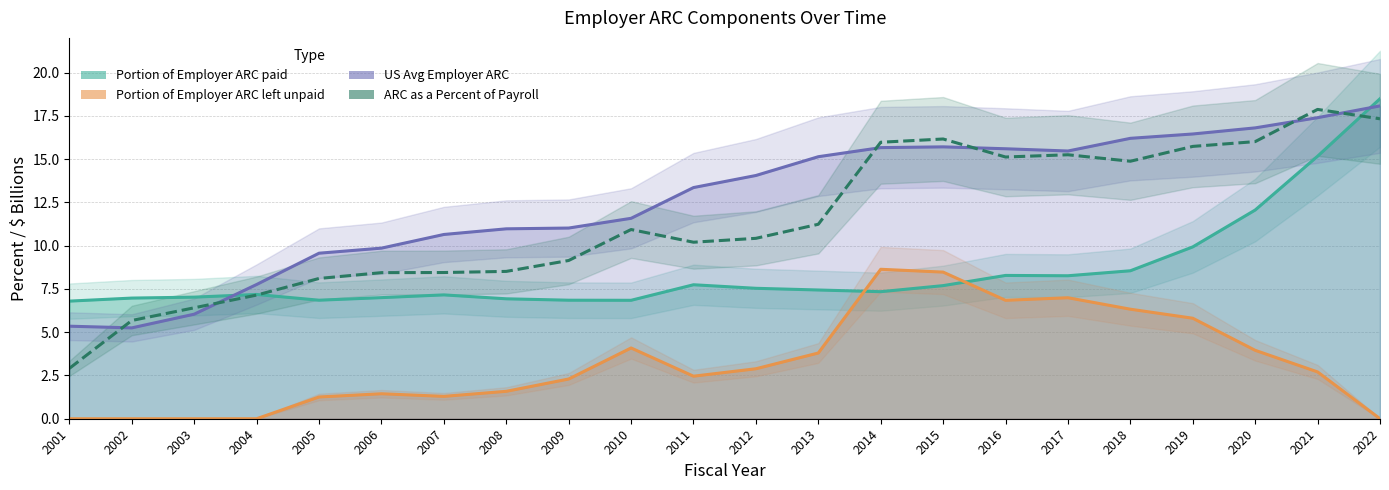

Reading left to right, transcribe all the data shown in this chart.

Portion of Employer ARC paid: 6.8	7.0	7.0	7.2	6.8	7.0	7.2	6.9	6.8	6.8	7.7	7.5	7.4	7.3	7.7	8.3	8.3	8.5	9.9	12.1	15.2	18.5
Portion of Employer ARC left unpaid: 0.0	0.0	0.0	0.0	1.3	1.4	1.3	1.6	2.3	4.1	2.5	2.9	3.8	8.6	8.5	6.8	7.0	6.3	5.8	4.0	2.7	0.0
US Avg Employer ARC: 5.3	5.2	6.0	7.8	9.6	9.9	10.6	11.0	11.0	11.6	13.4	14.1	15.1	15.7	15.7	15.6	15.5	16.2	16.4	16.8	17.4	18.1
ARC as a Percent of Payroll: 2.9	5.7	6.4	7.1	8.1	8.4	8.4	8.5	9.1	10.9	10.2	10.4	11.2	16.0	16.2	15.1	15.2	14.9	15.7	16.0	17.9	17.3